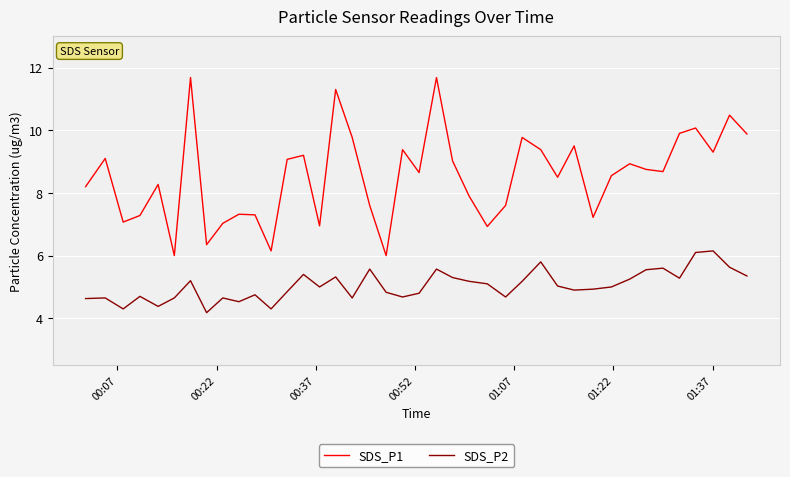

True or false: SDS_P1 and SDS_P2 cross at least once.

False